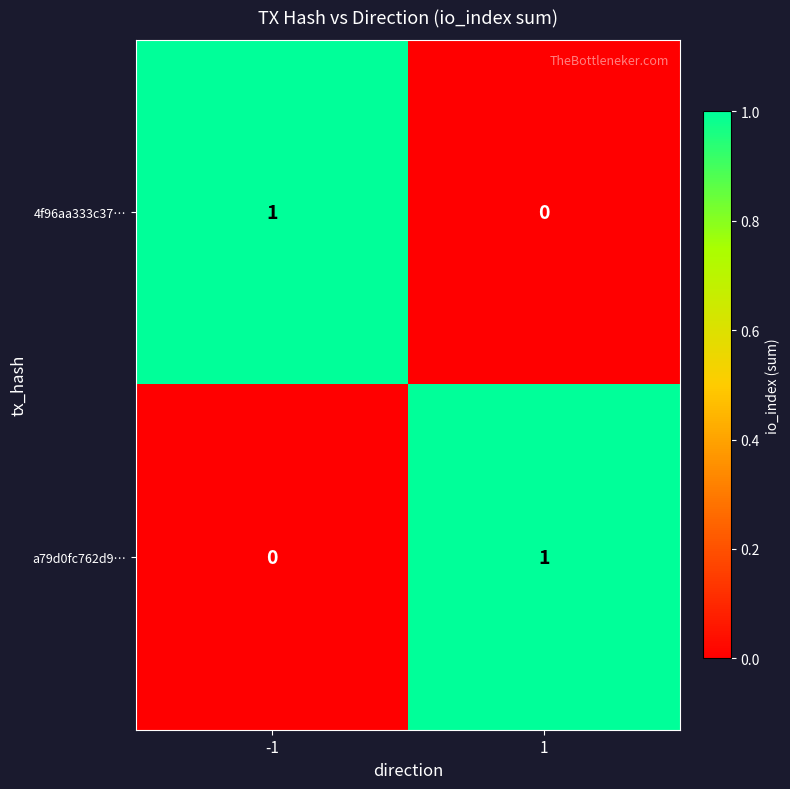

List the labels in order of 4f96aa333c37… value, smallest first.

1, -1